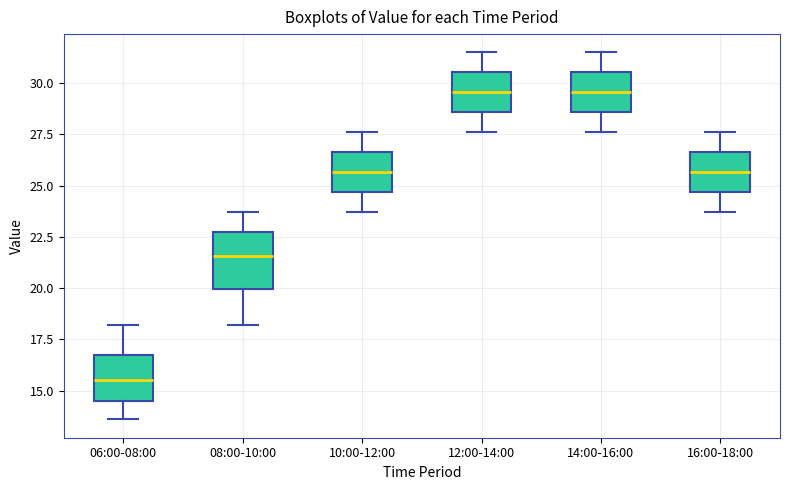

Reading left to right, read every box against the y-axis: the position of its median line, the range the box covers, and the ends of its whiskers. The values are not printed on the chart, so give them approximately, as read against the axis.

06:00-08:00: median 15.5, box 14.5 to 17.0, whiskers 13.5 to 18.0
08:00-10:00: median 21.5, box 20.0 to 22.5, whiskers 18.0 to 23.5
10:00-12:00: median 25.5, box 24.5 to 26.5, whiskers 23.5 to 27.5
12:00-14:00: median 29.5, box 28.5 to 30.5, whiskers 27.5 to 31.5
14:00-16:00: median 29.5, box 28.5 to 30.5, whiskers 27.5 to 31.5
16:00-18:00: median 25.5, box 24.5 to 26.5, whiskers 23.5 to 27.5